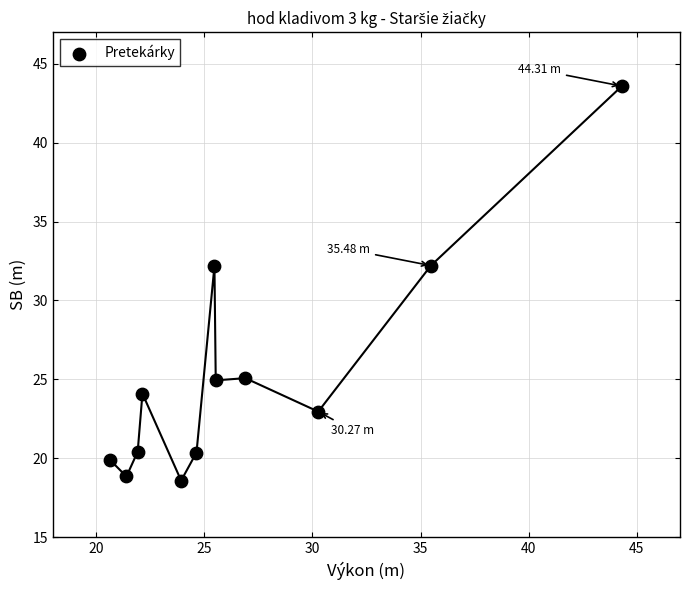

What is the range of X values (max minus min)?

23.7